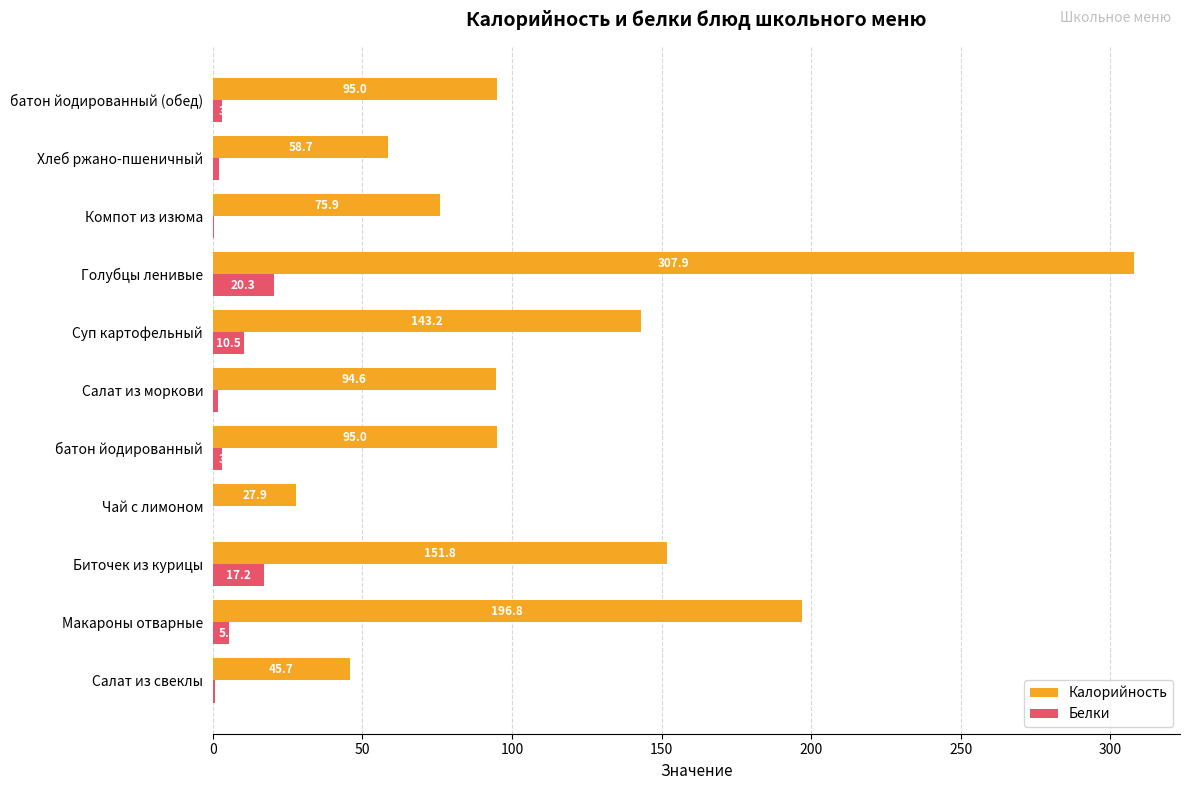

Where is Белки nearest to the value 10?

Суп картофельный